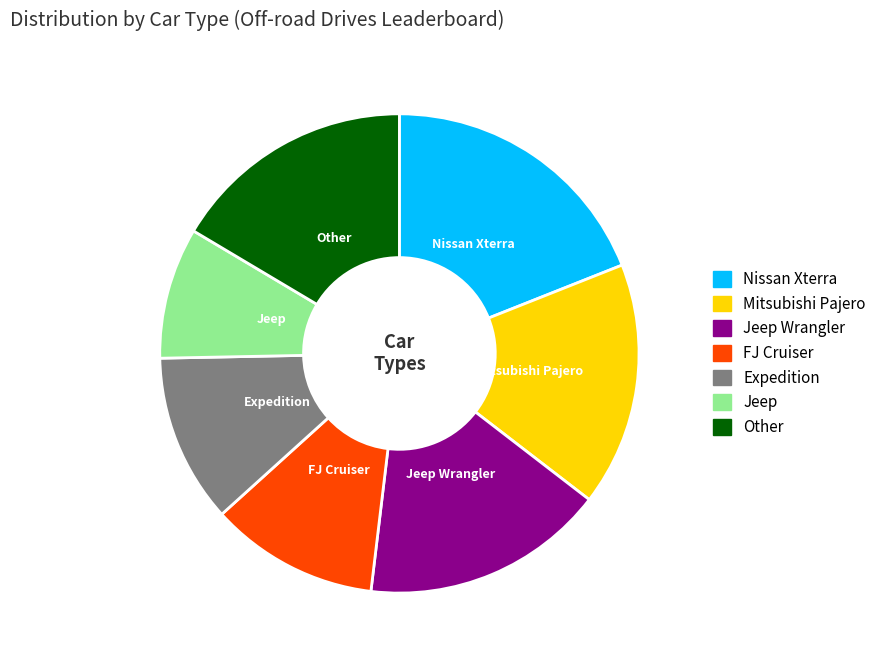

Is there any slice that represents more than half of the pie?

No